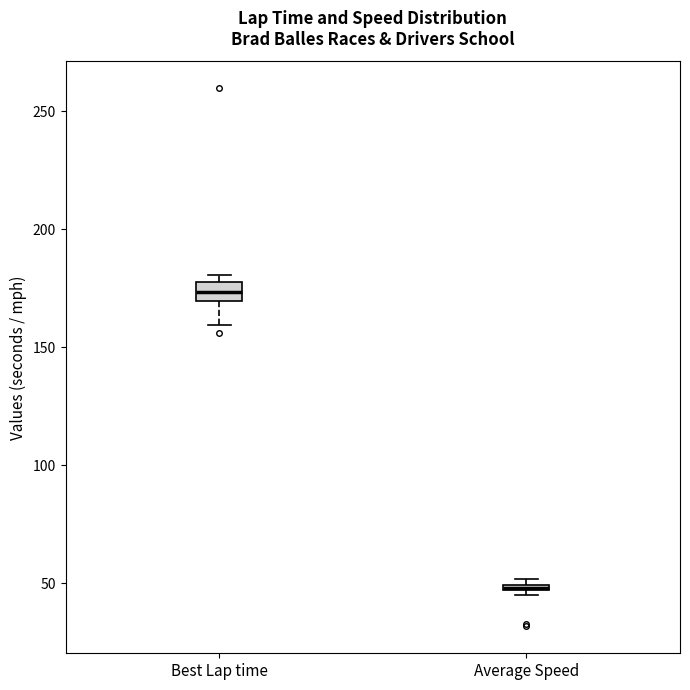

Where is the upper edge of the box for Best Lap time on the y-axis? The values are not printed on the chart, so give them approximately, as read against the axis.

175